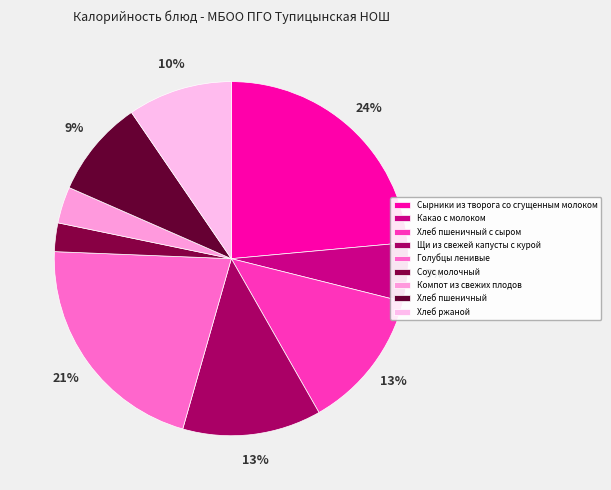

Approximately how many times larger is the value at Хлеб ржаной compared to Какао с молоком?

1.8